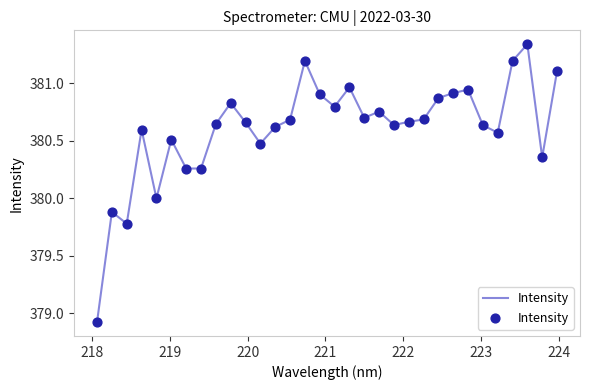

What is the difference between the maximum and minimum values?

2.4